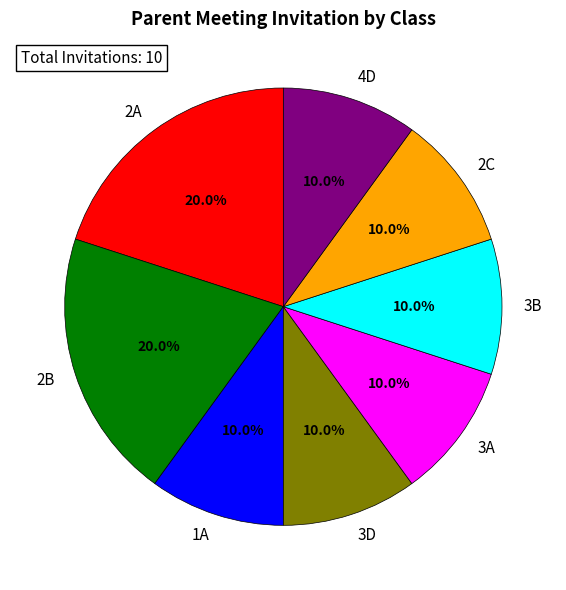

To the nearest percent, what percentage of the pie is 4D?

10%